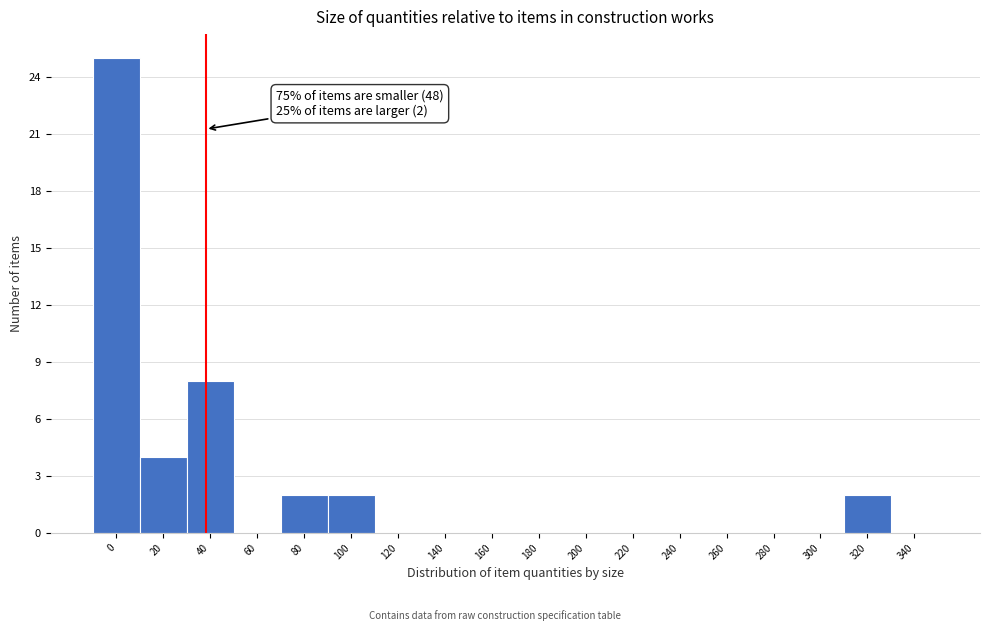

Reading right to left, transcribe all the data shown in this chart.

340=0	320=2	300=0	280=0	260=0	240=0	220=0	200=0	180=0	160=0	140=0	120=0	100=2	80=2	60=0	40=8	20=4	0=25